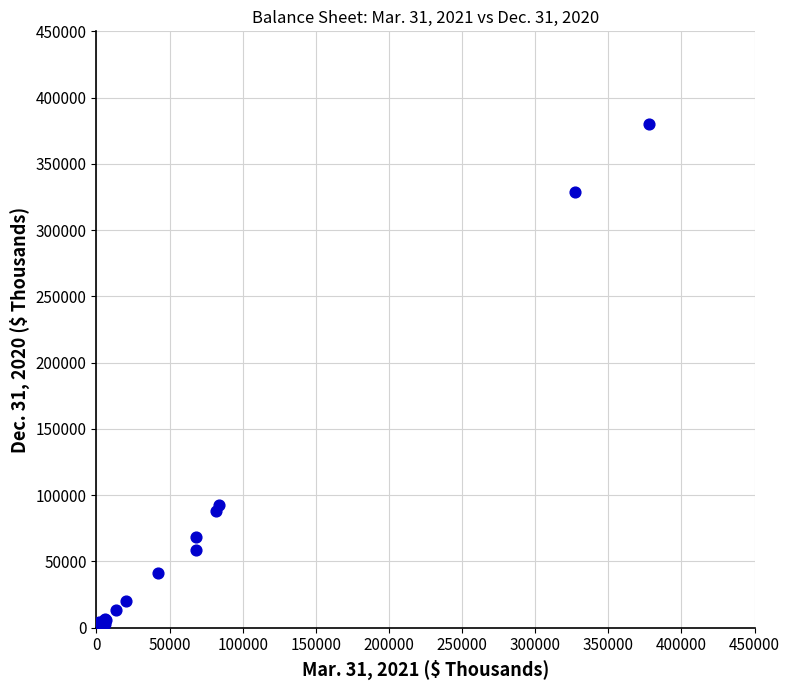

What Y value in the scatter plot is closest to 190015?

92526